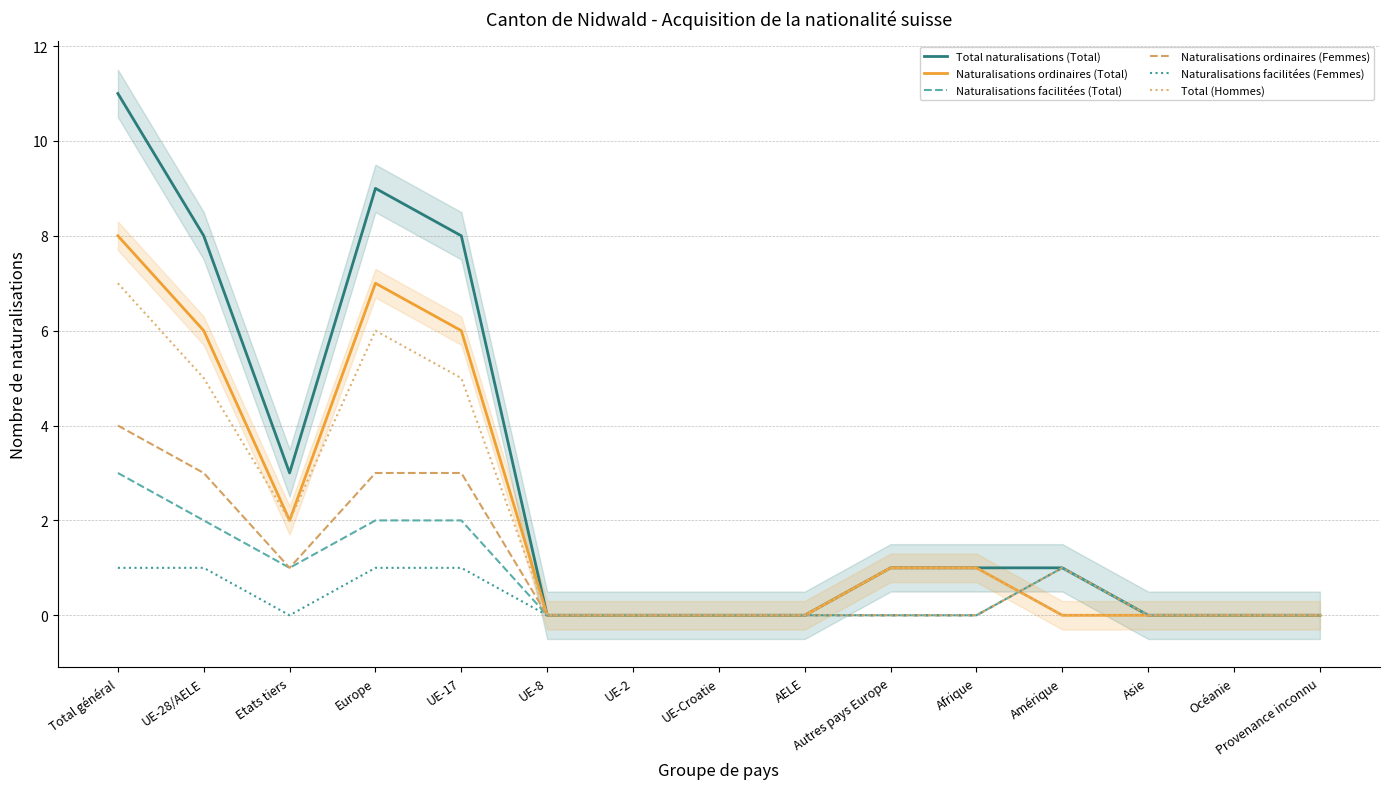

Where is Naturalisations ordinaires (Total) nearest to the value 4?

UE-28/AELE